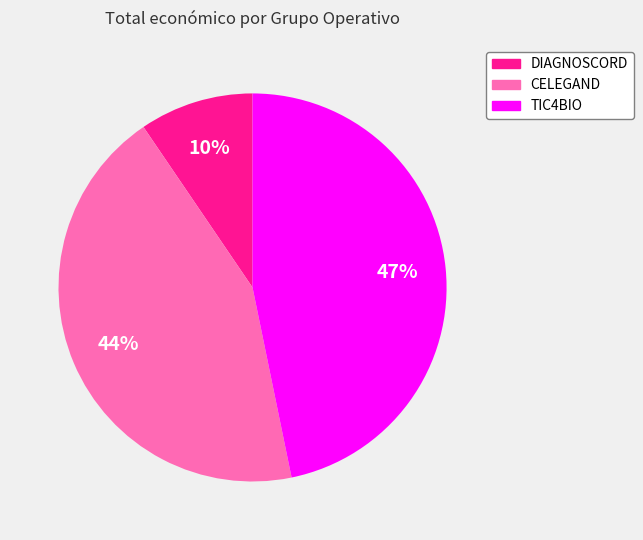

Which slice is the smallest?

DIAGNOSCORD